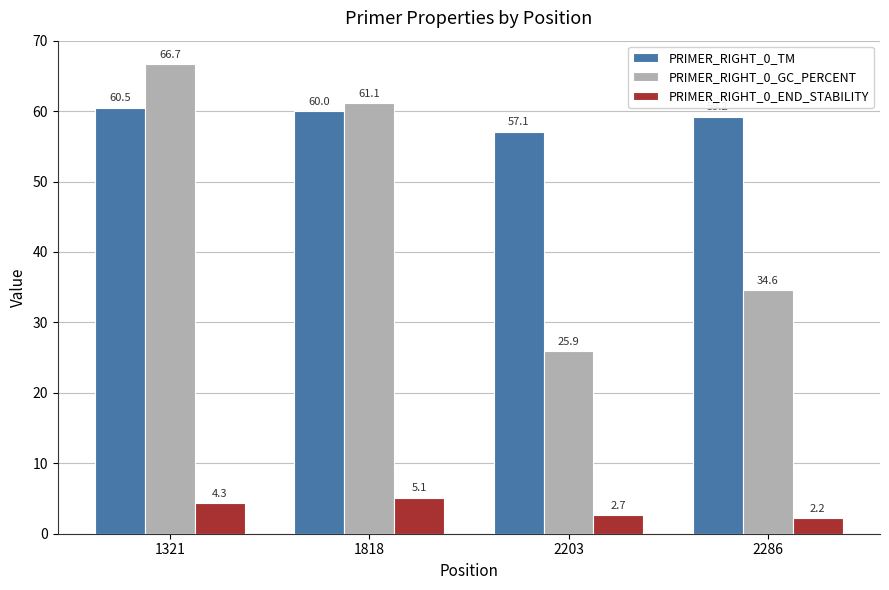

What is the value of the PRIMER_RIGHT_0_GC_PERCENT bar at the 3rd from the left?

25.9